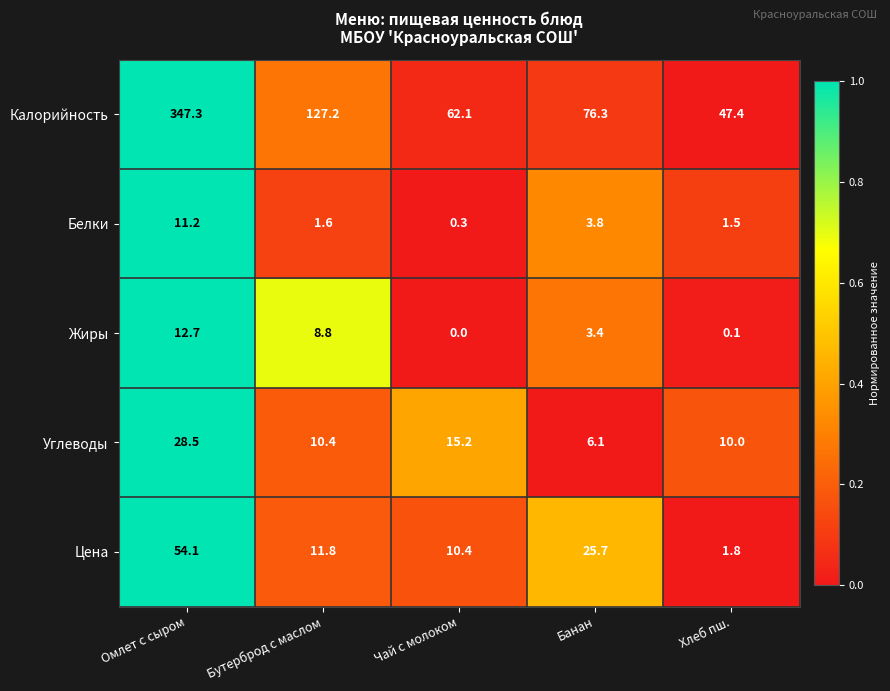

Count the number of categories in the chart.

5